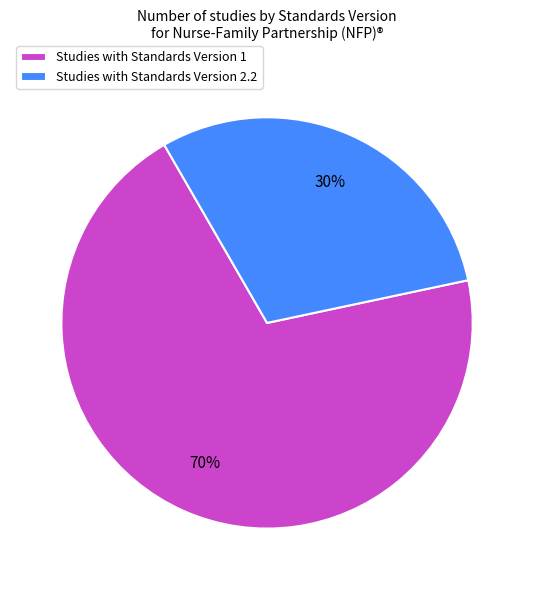

Is there any slice that represents more than half of the pie?

Yes